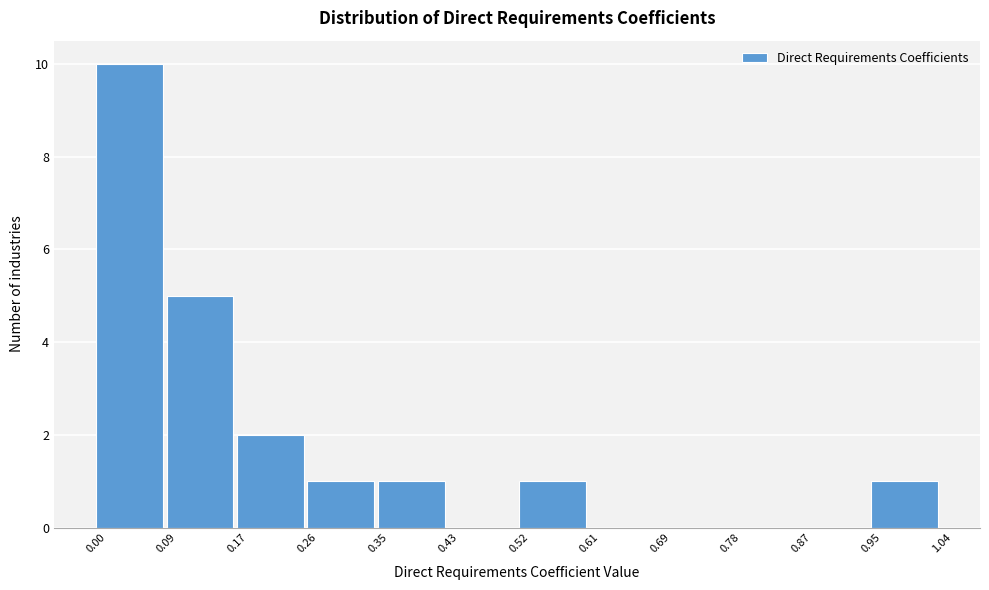

Over which range of the x-axis is the bar tallest?

0.00 to 0.09